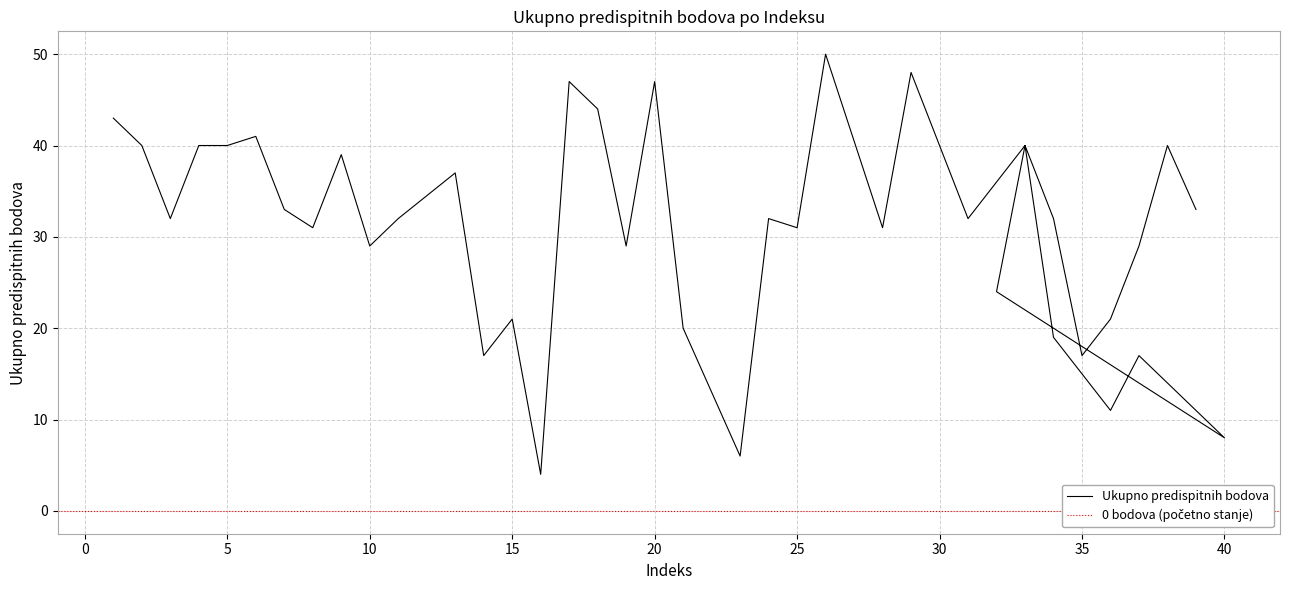

What is the sum of all values?

1227